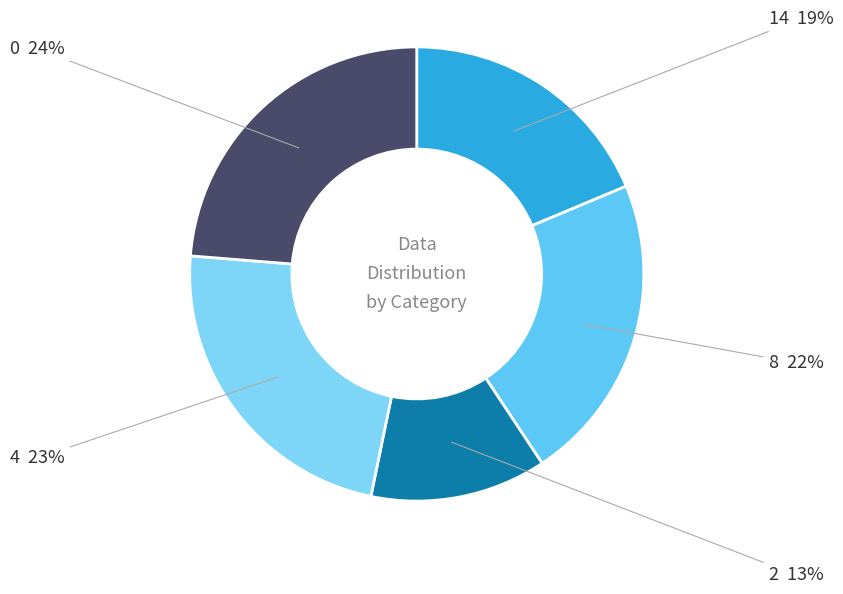

To the nearest percent, what percentage of the pie is 4?

23%